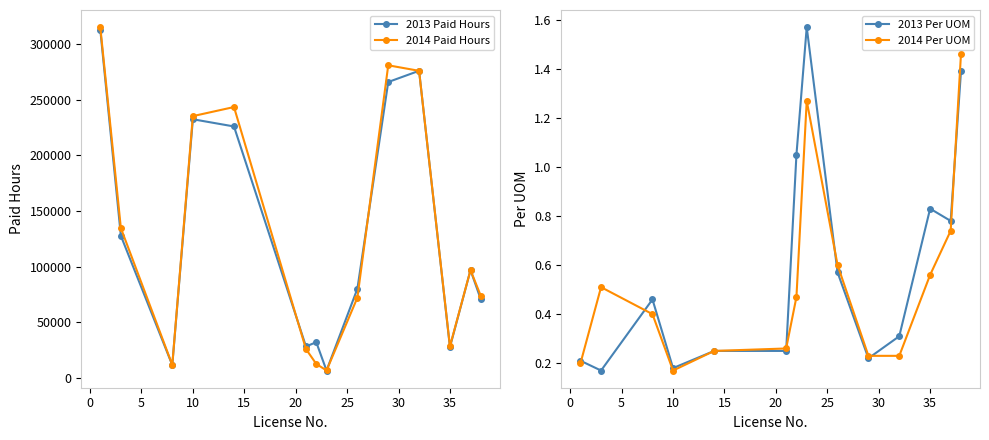

Is it true that 2013 Per UOM equals 0.2 at 10?

True